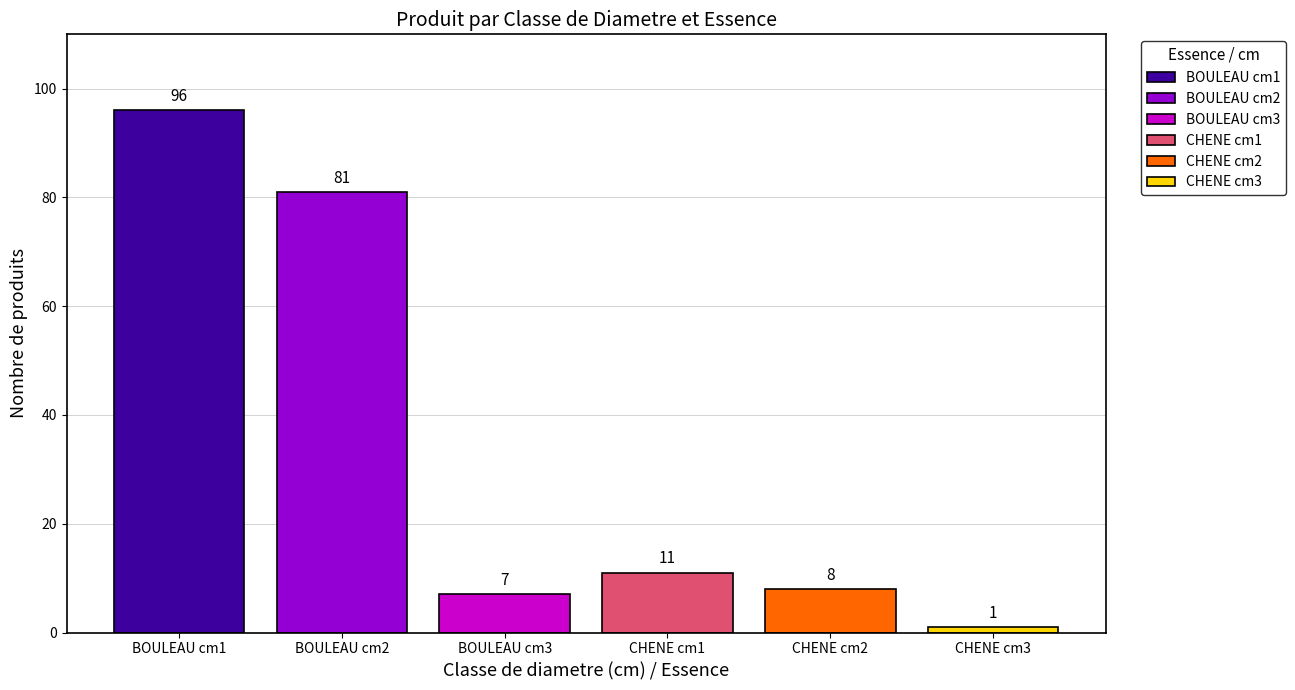

Which series has the widest spread of values?

BOULEAU cm1